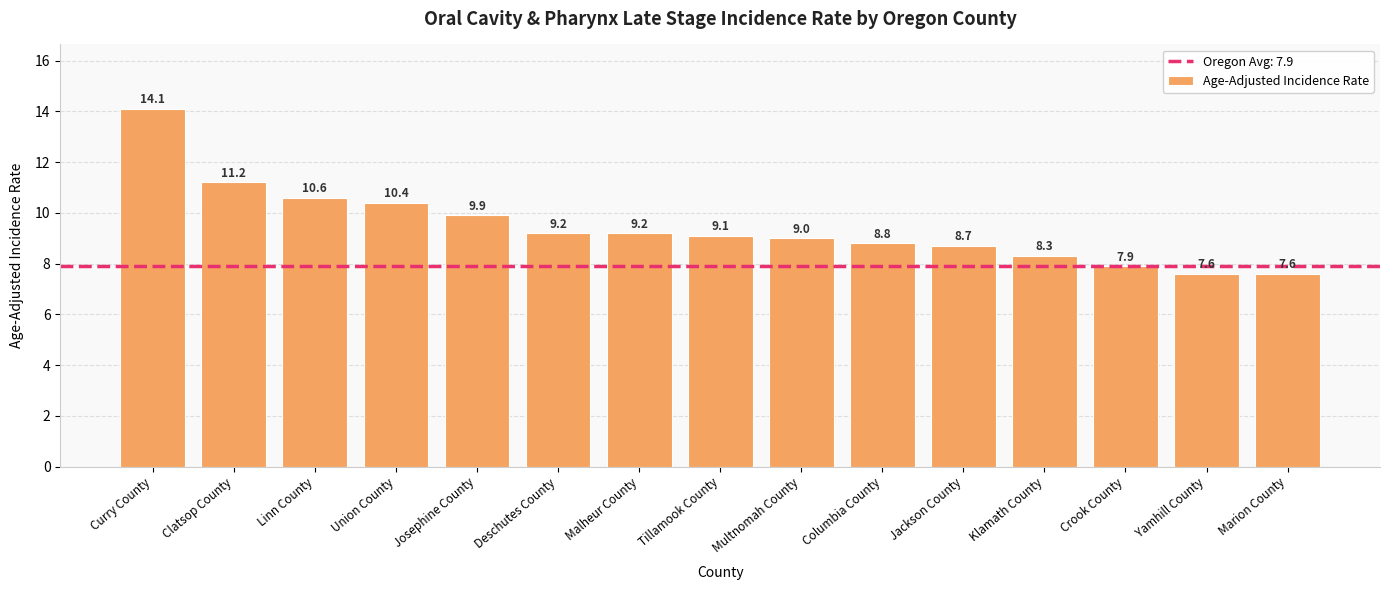

Where does the data first go above 9?

Curry County